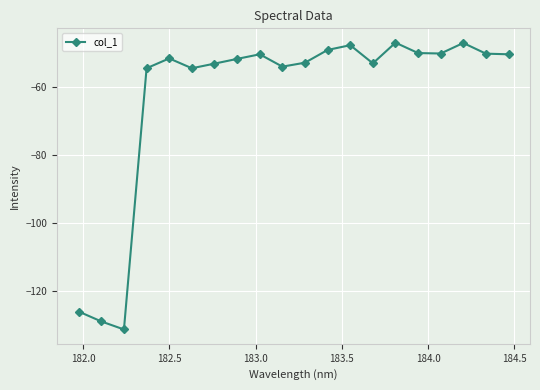

What is the difference between the maximum and minimum values?

84.3